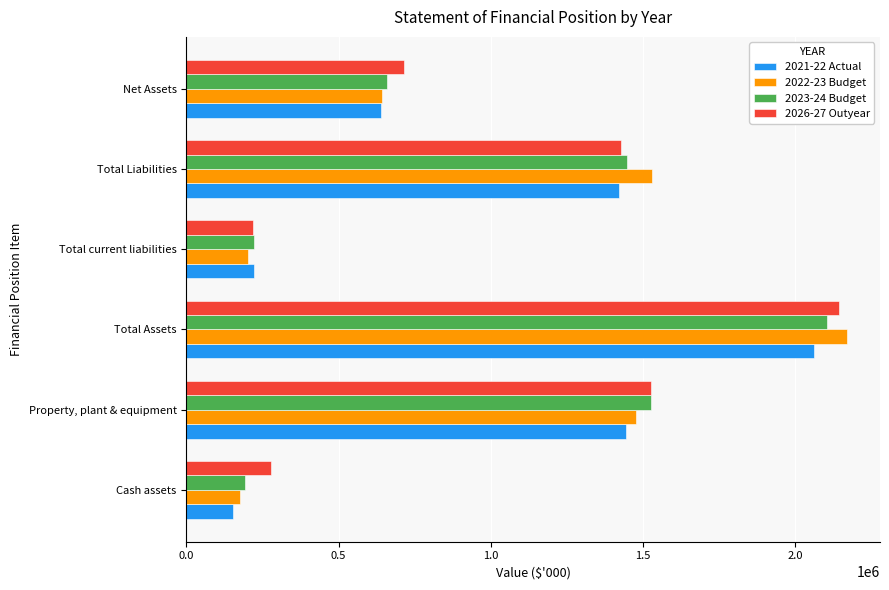

Where is 2026-27 Outyear nearest to the value 1180763?

Total Liabilities